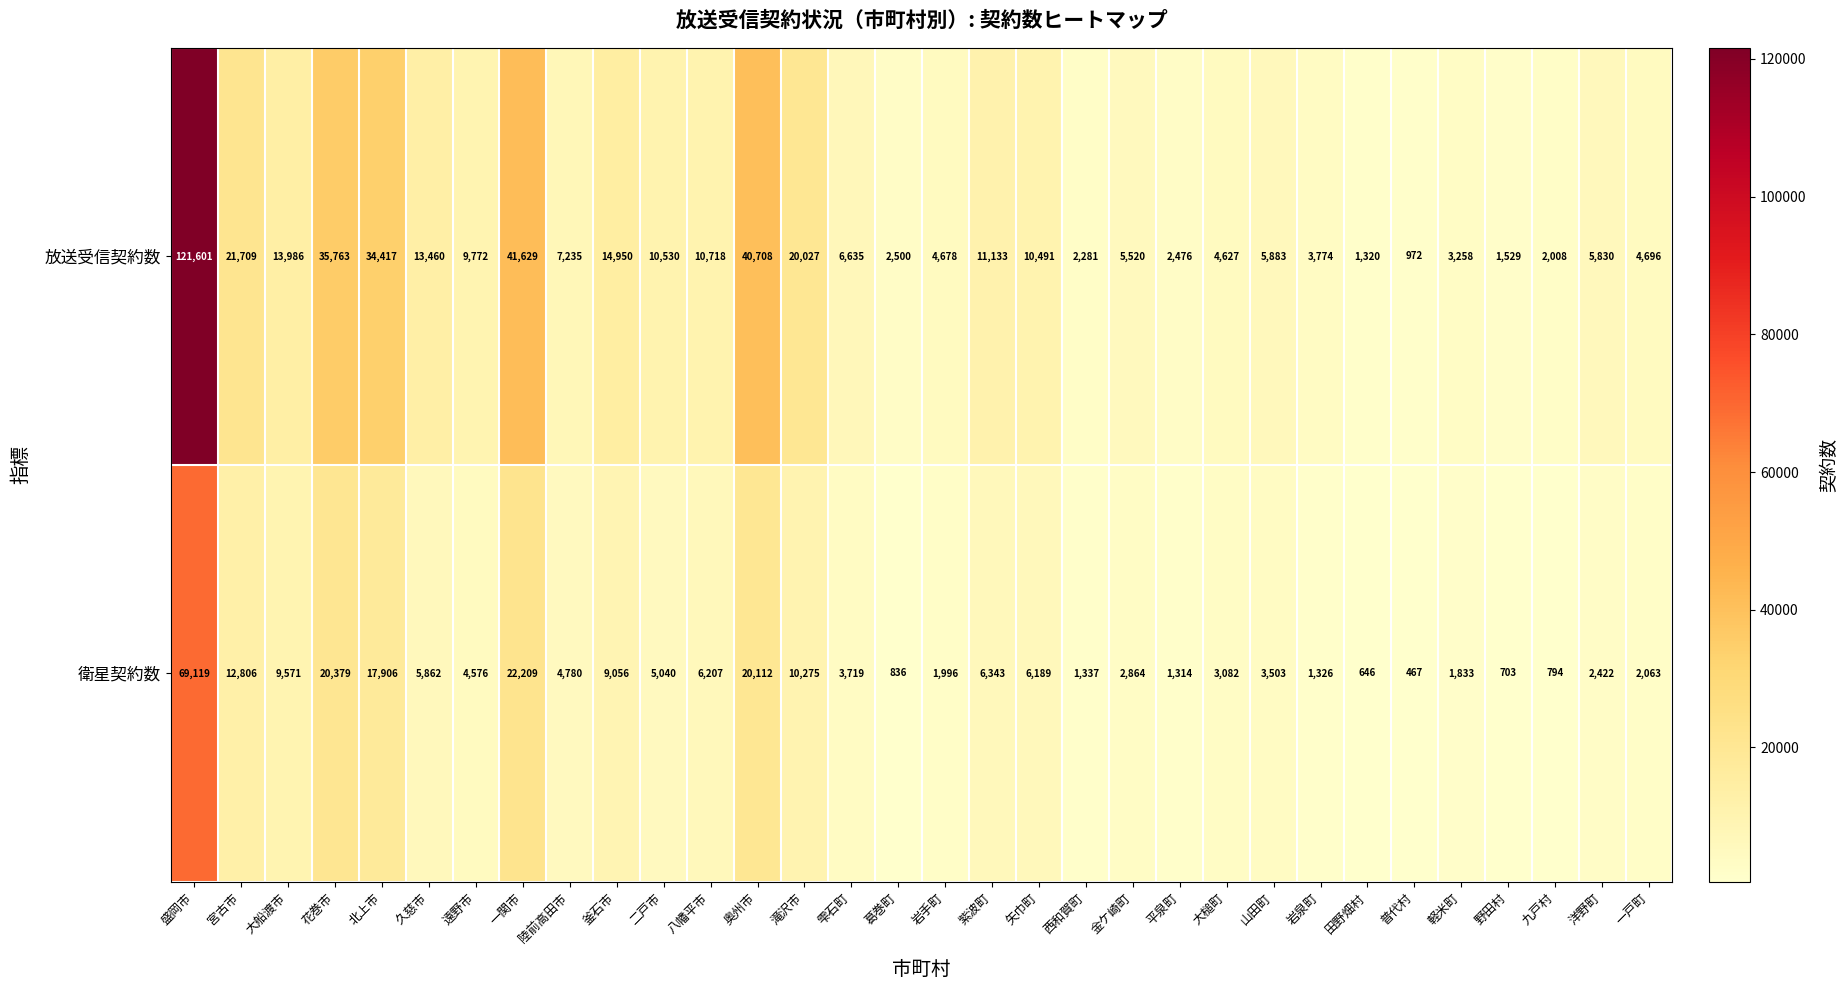

Which category has the lowest value across all series?

普代村